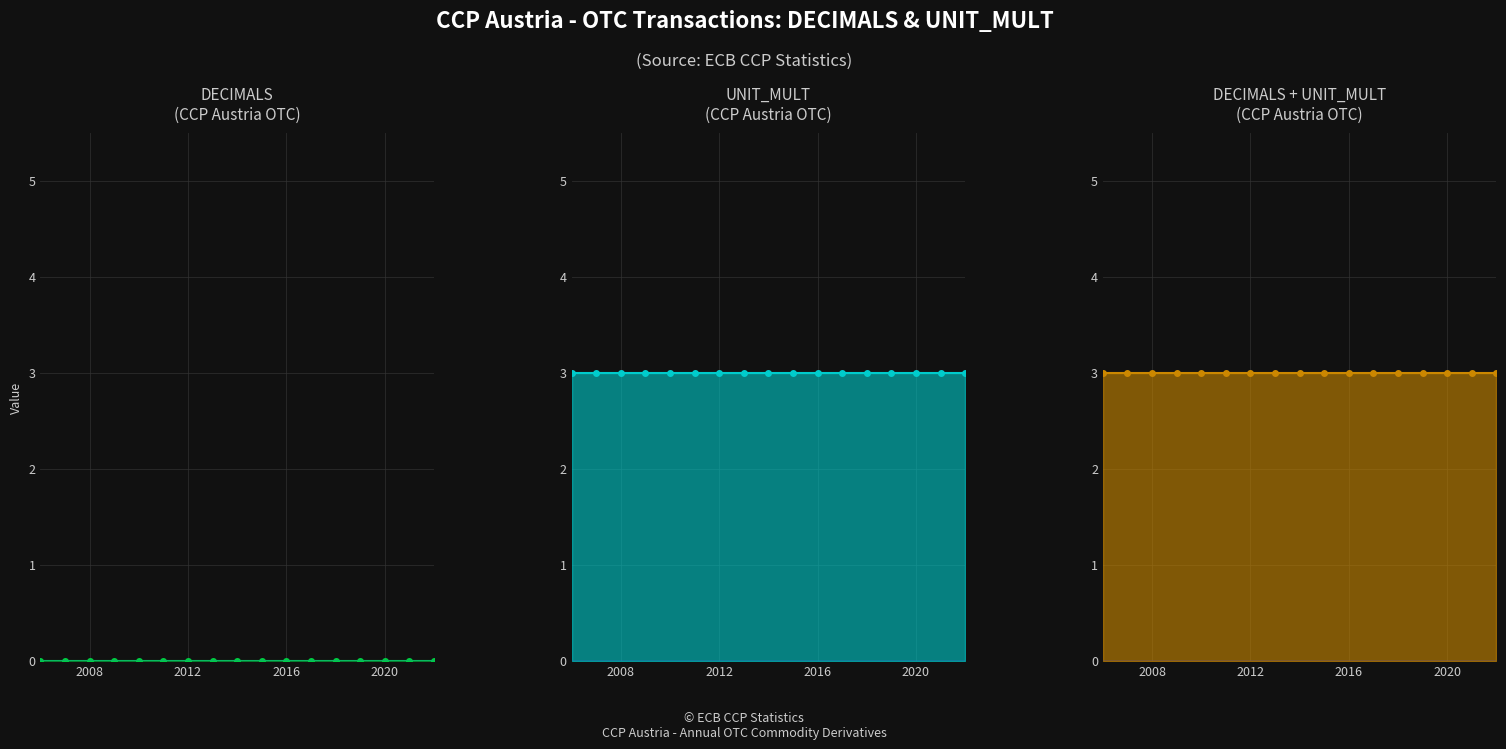

At which category does the chart reach its peak across all series?

2008